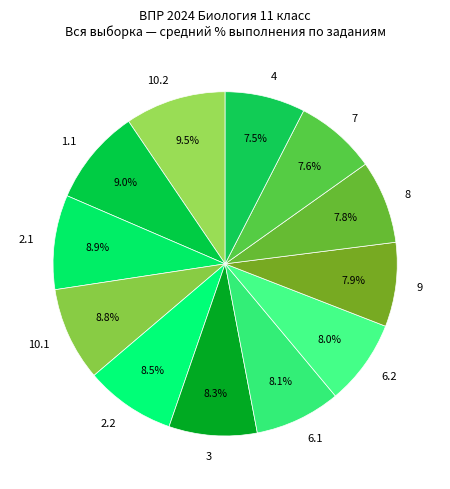

Does 7 represent more than half of the total?

No